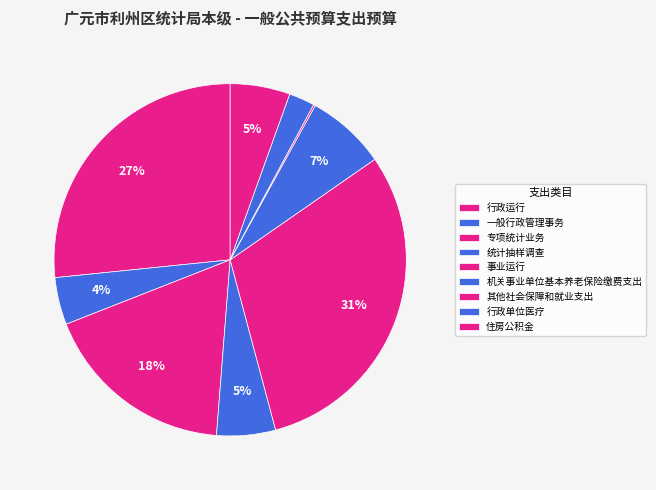

What is the largest slice in the pie chart?

事业运行